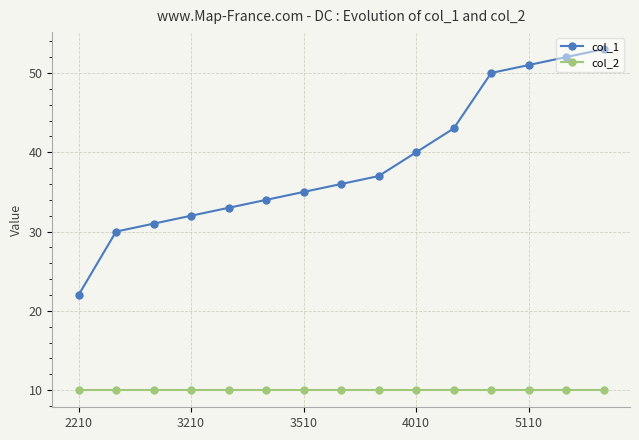

True or false: col_2 and col_1 intersect in this chart.

False